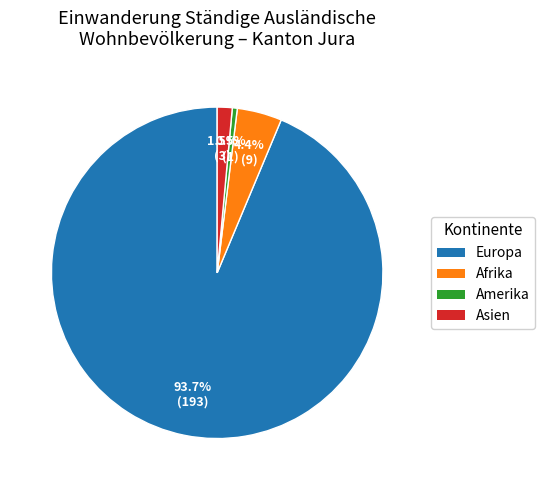

Count the number of slices in the pie.

4